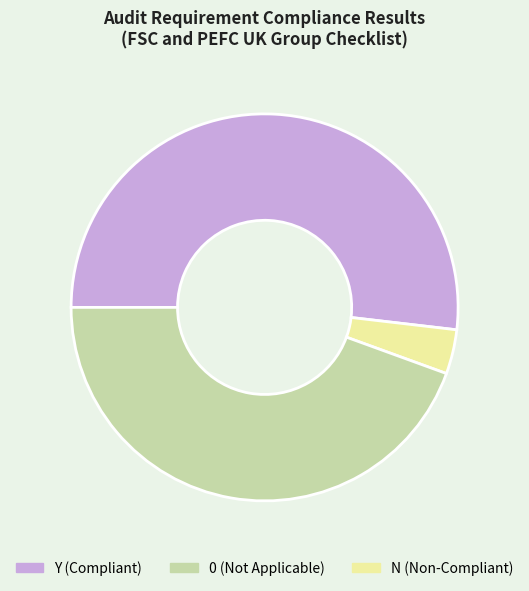

Which category has the biggest portion of the pie?

Y